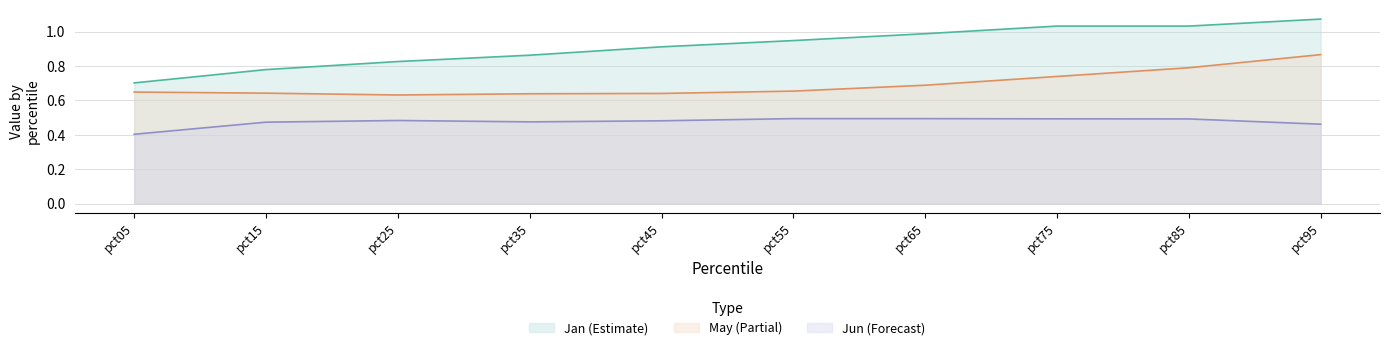

Reading left to right, extract all data points from this chart.

Jan: pct05=0.7	pct15=0.8	pct25=0.8	pct35=0.9	pct45=0.9	pct55=0.9	pct65=1.0	pct75=1.0	pct85=1.0	pct95=1.1
May: pct05=0.6	pct15=0.6	pct25=0.6	pct35=0.6	pct45=0.6	pct55=0.7	pct65=0.7	pct75=0.7	pct85=0.8	pct95=0.9
Jun: pct05=0.4	pct15=0.5	pct25=0.5	pct35=0.5	pct45=0.5	pct55=0.5	pct65=0.5	pct75=0.5	pct85=0.5	pct95=0.5